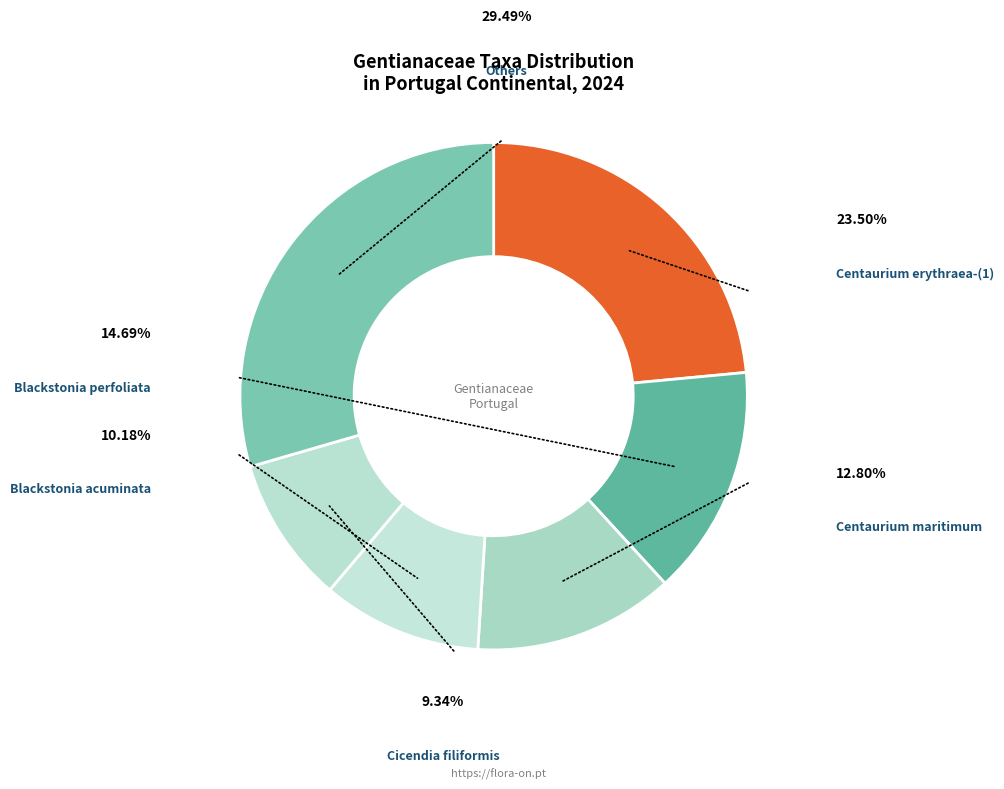

To the nearest percent, what percentage of the pie is Centaurium erythraea-(2) subsp. erythraea?

1%